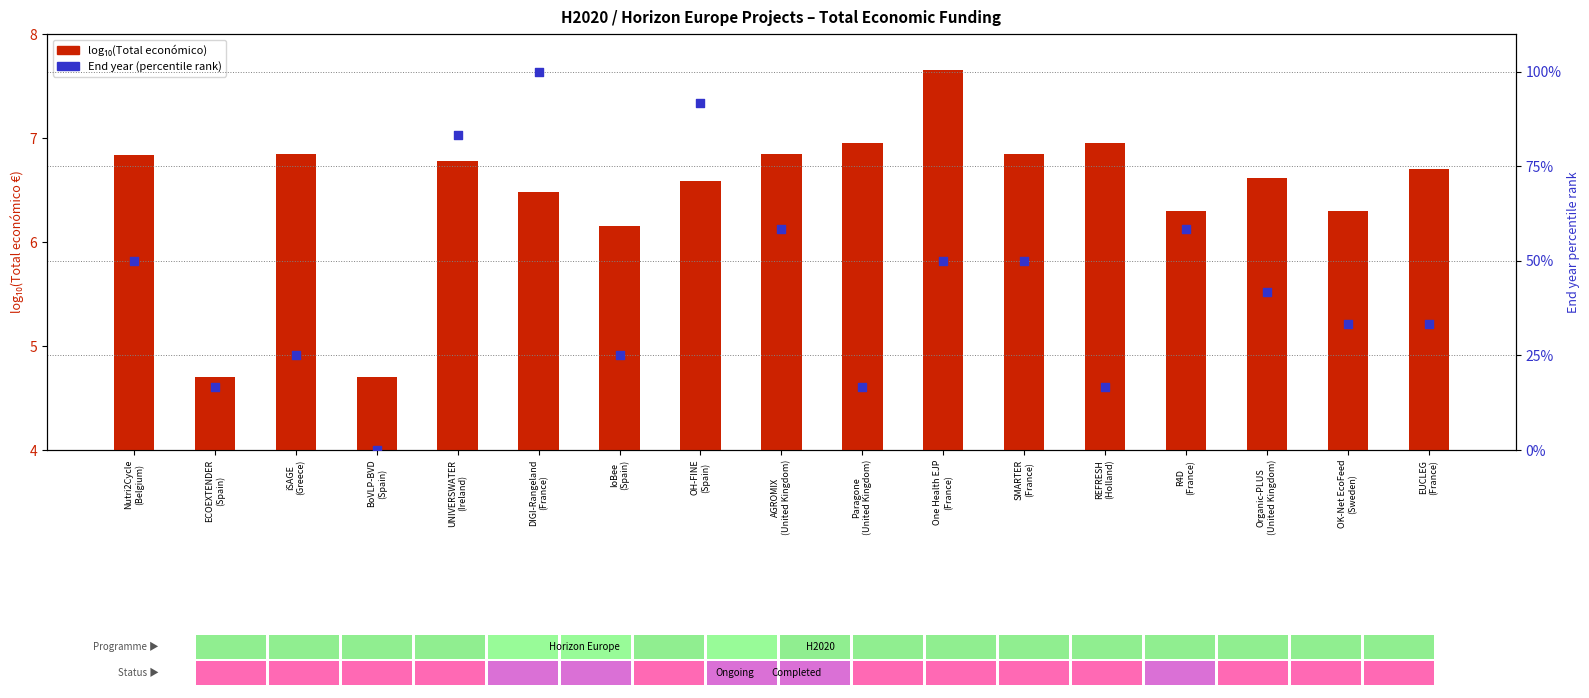

At which category is the sum across all series the highest?

DIGI-Rangeland
(France)